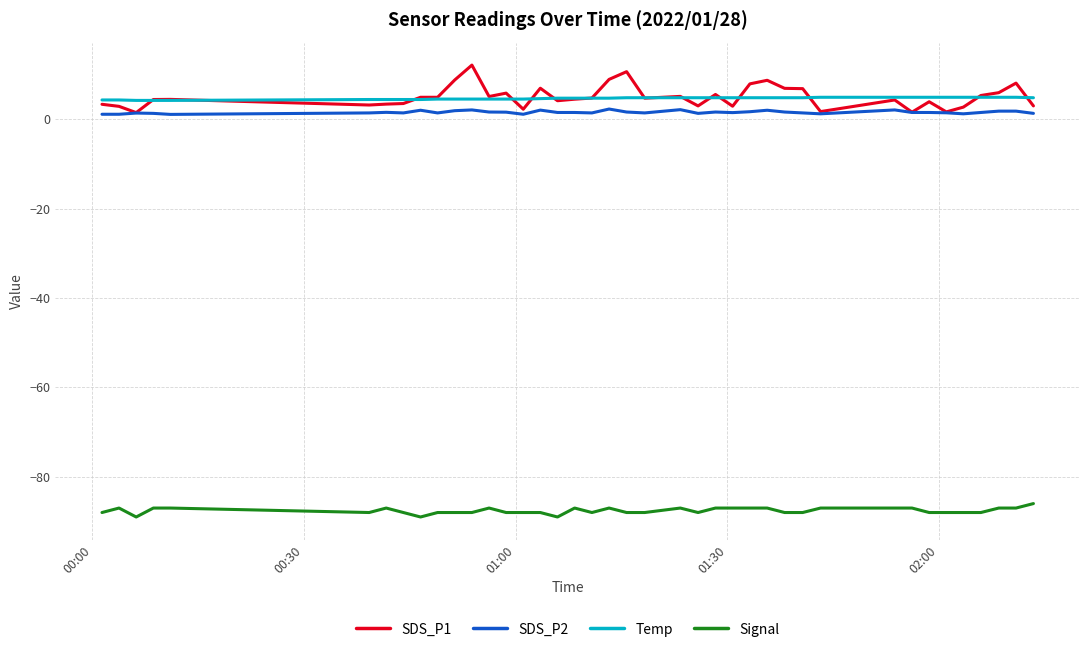

True or false: SDS_P2 and Temp intersect in this chart.

False